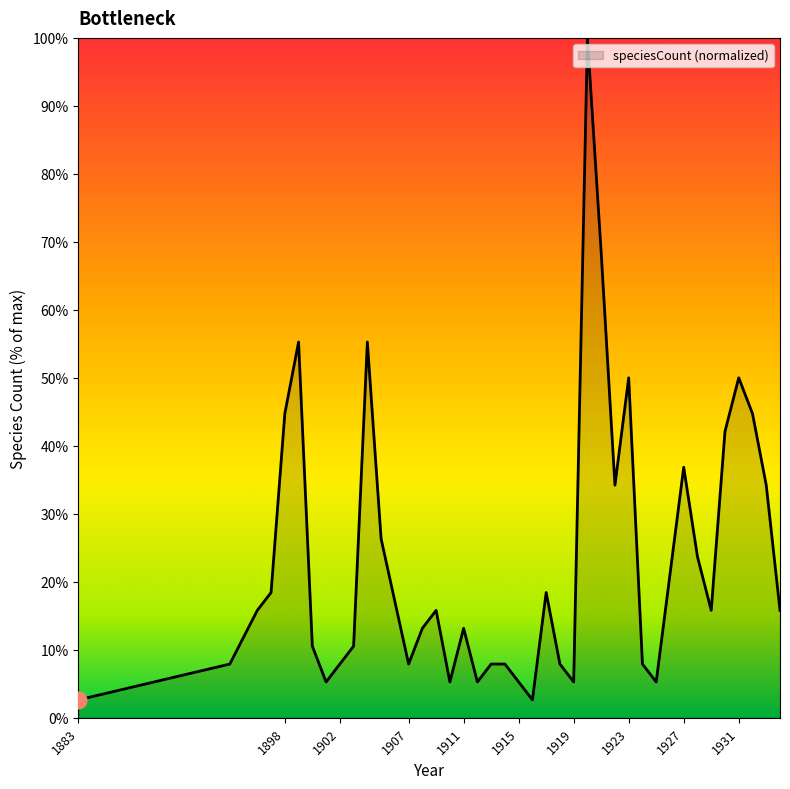

Reading left to right, list all the values displayed in this chart.

2.6	7.9	15.8	18.4	44.7	55.3	10.5	5.3	7.9	10.5	55.3	26.3	7.9	13.2	15.8	5.3	13.2	5.3	7.9	7.9	5.3	2.6	18.4	7.9	5.3	100.0	68.4	34.2	50.0	7.9	5.3	21.1	36.8	23.7	15.8	42.1	50.0	44.7	34.2	15.8